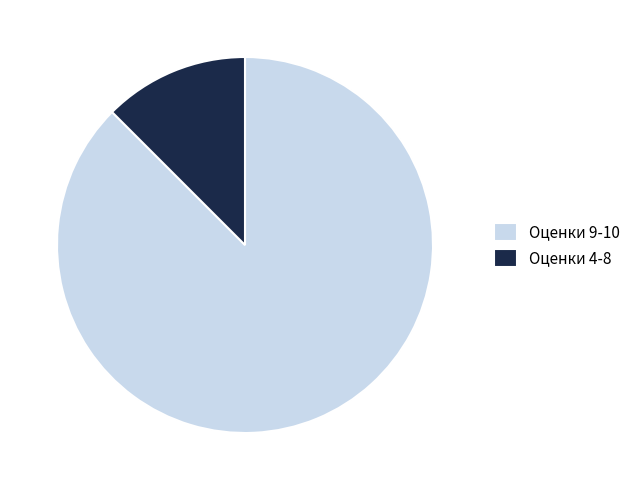

The Оценки 4-8 slice represents 12% of the pie. True or false?

True